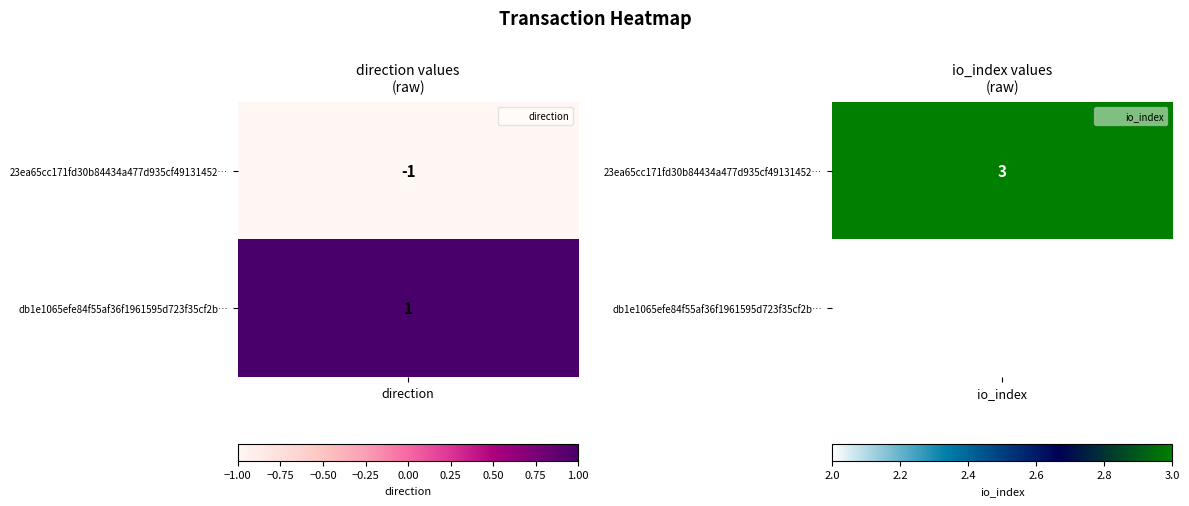

What is the sum of the 23ea65cc171fd30b84434a477d935cf49131452 values at 0 and 1?

2